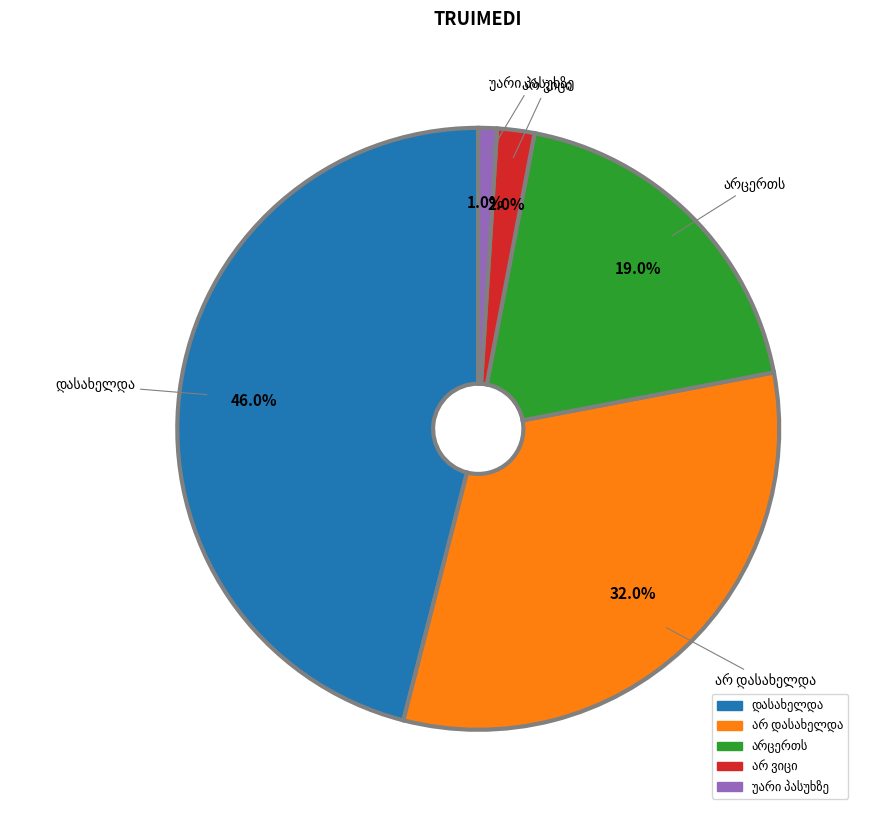

Is there any slice that represents more than half of the pie?

No